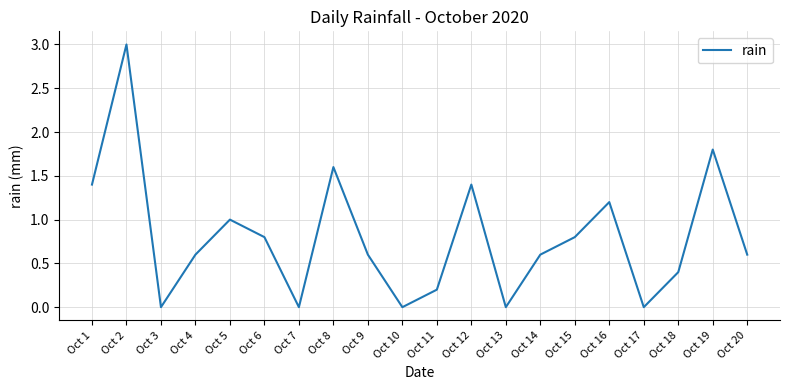

Which category has the highest value across all series?

Oct 2